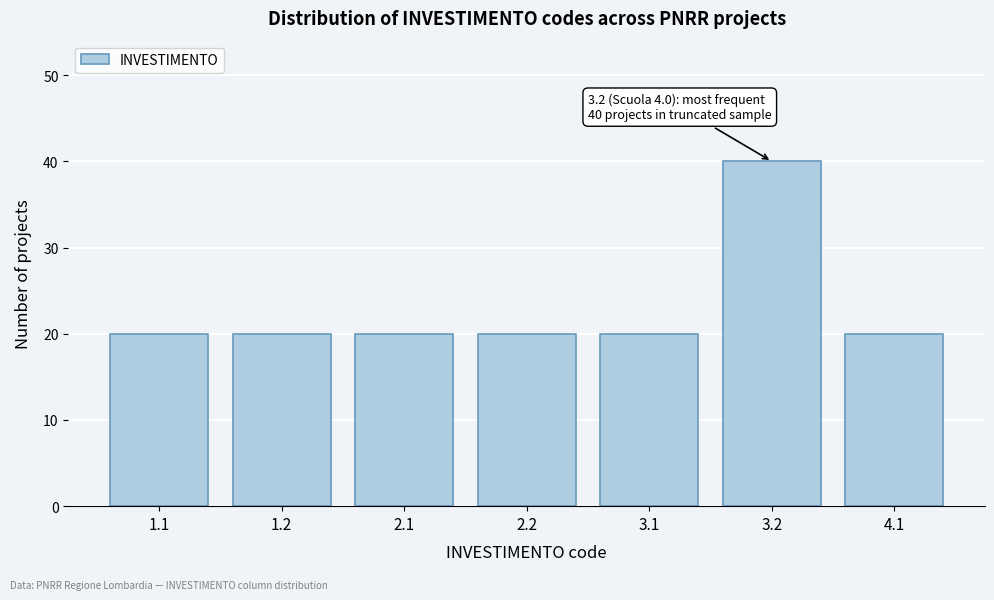

Reading left to right, transcribe all the data shown in this chart.

20	20	20	20	20	40	20